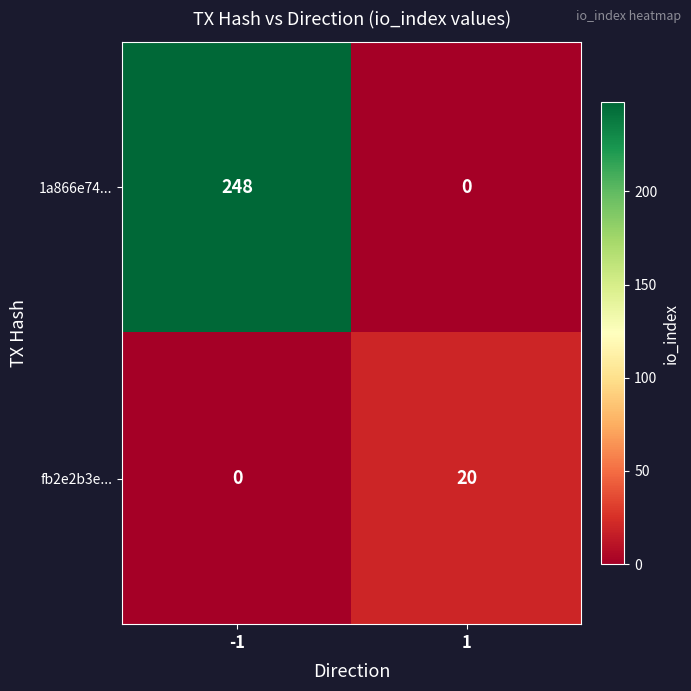

Reading left to right, extract all data points from this chart.

1a866e74...: -1=248	1=0
fb2e2b3e...: -1=0	1=20